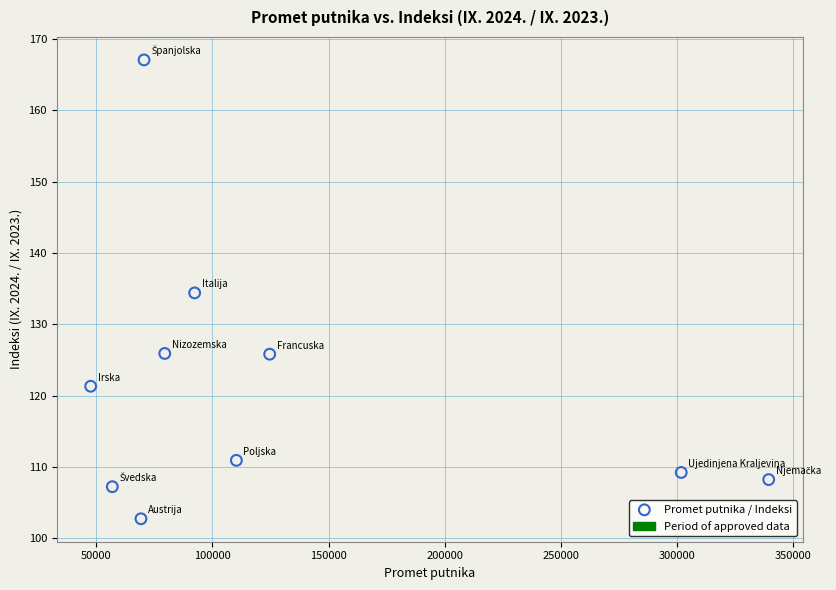

What is the range of X values (max minus min)?

291715.0